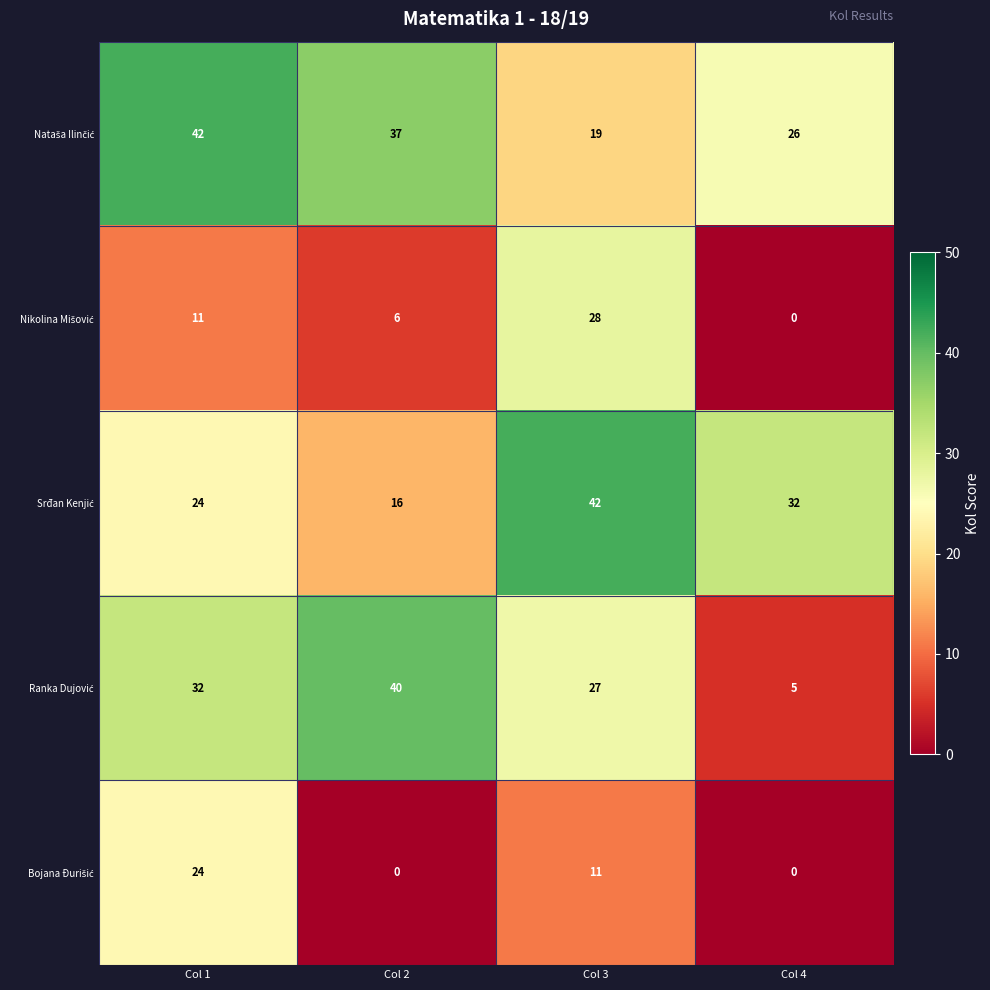

At how many categories does at least one series exceed 36?

3